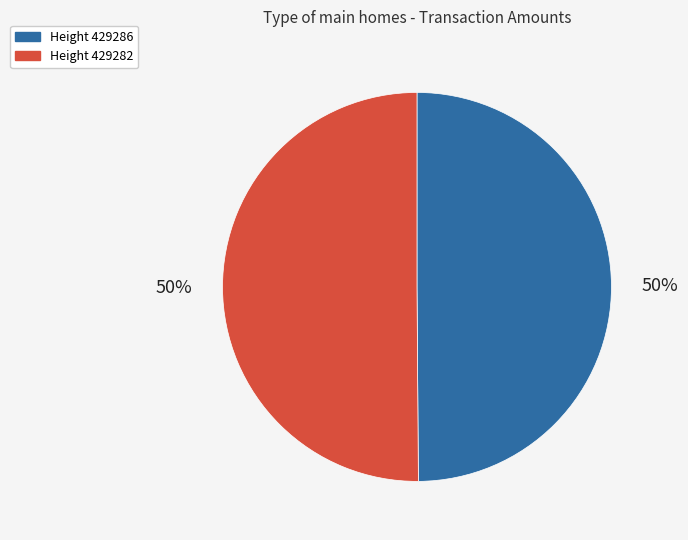

To the nearest percent, what is the average slice percentage?

50%